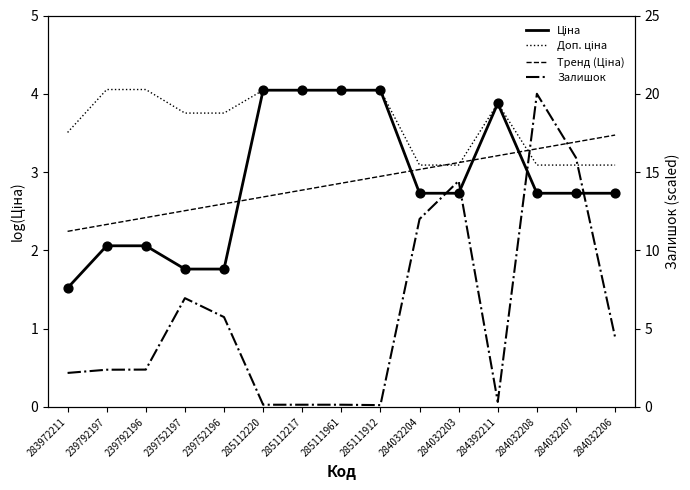

Which series has the widest spread of Y values?

Залишок